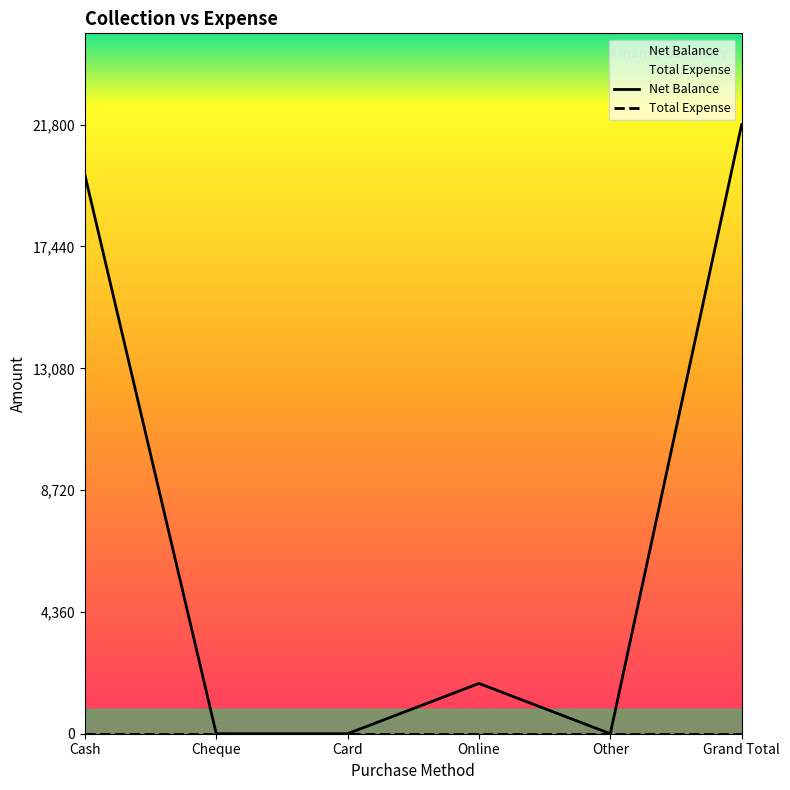

Where is the first local maximum?

Online